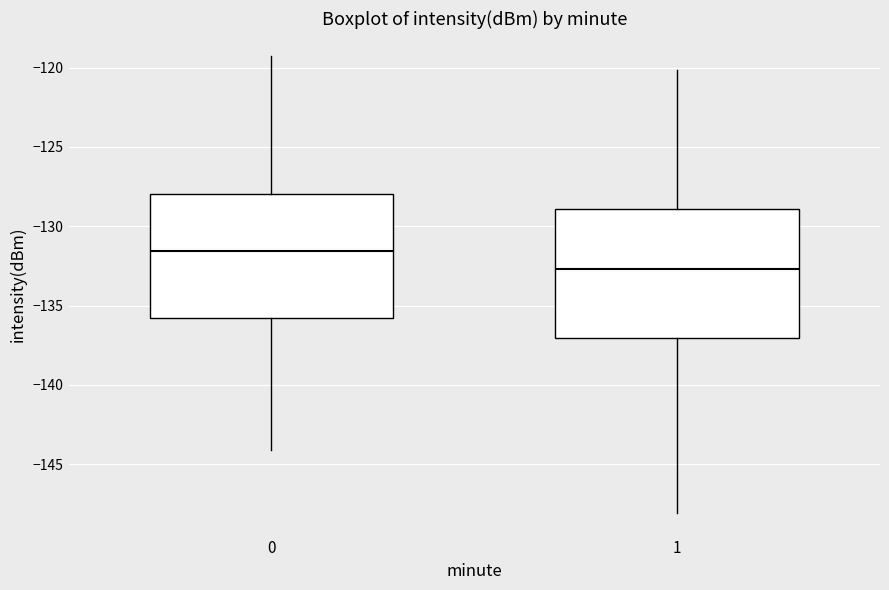

Which box has the highest median line?

0